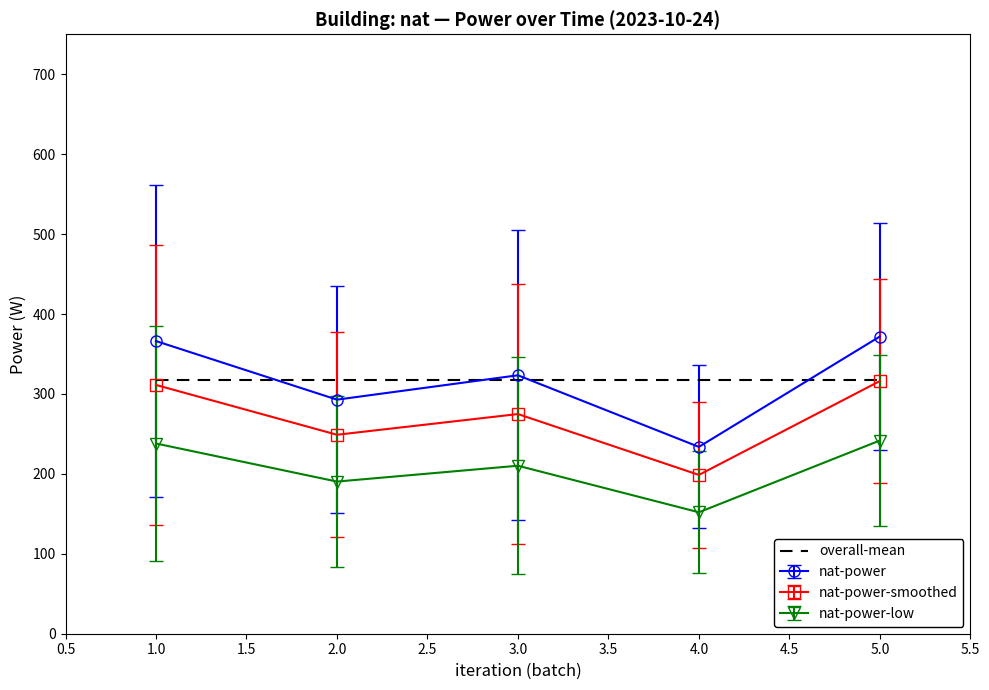

Which series has the largest range (max minus min)?

nat-power